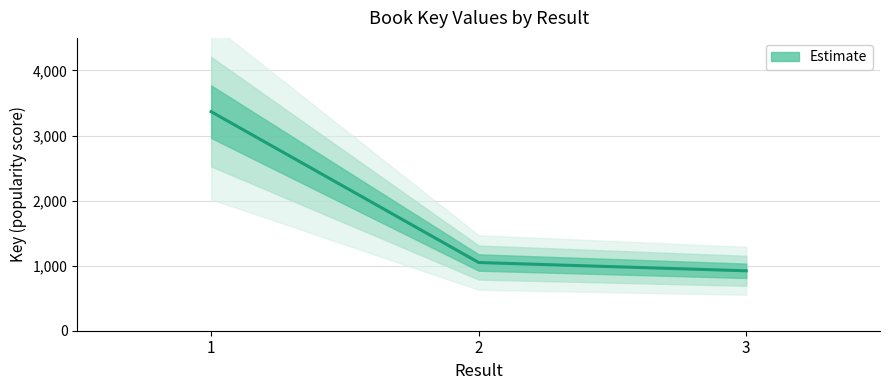

What is the smallest value displayed?

921